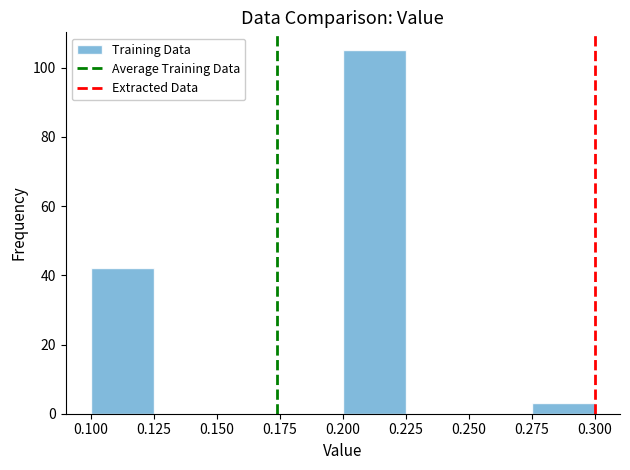

Reading left to right, list every bar in this chart as the range it spans on the x-axis followed by its height. The values are not printed on the chart, so give them approximately, as read against the axis.

0.100 to 0.125: 42
0.125 to 0.150: 0
0.150 to 0.175: 0
0.175 to 0.200: 0
0.200 to 0.225: 106
0.225 to 0.250: 0
0.250 to 0.275: 0
0.275 to 0.300: 4